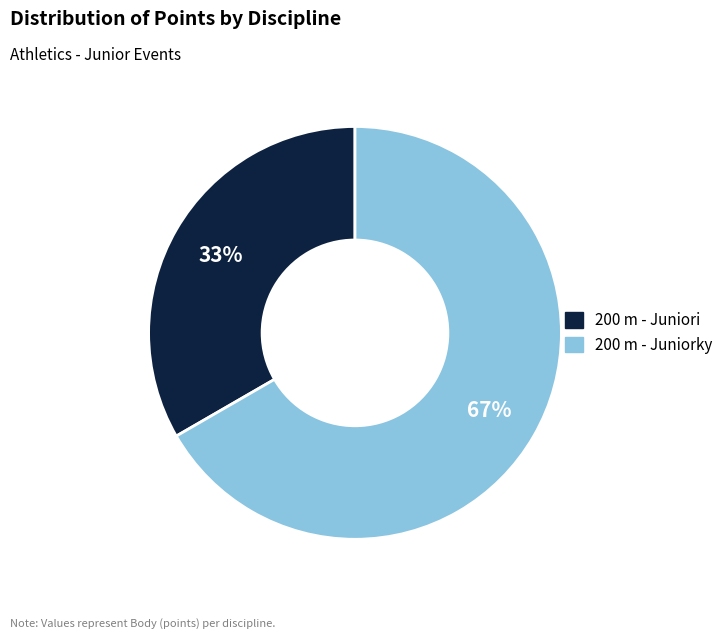

Combined, do 200 m - Juniorky and 200 m - Juniori account for over 50%?

Yes